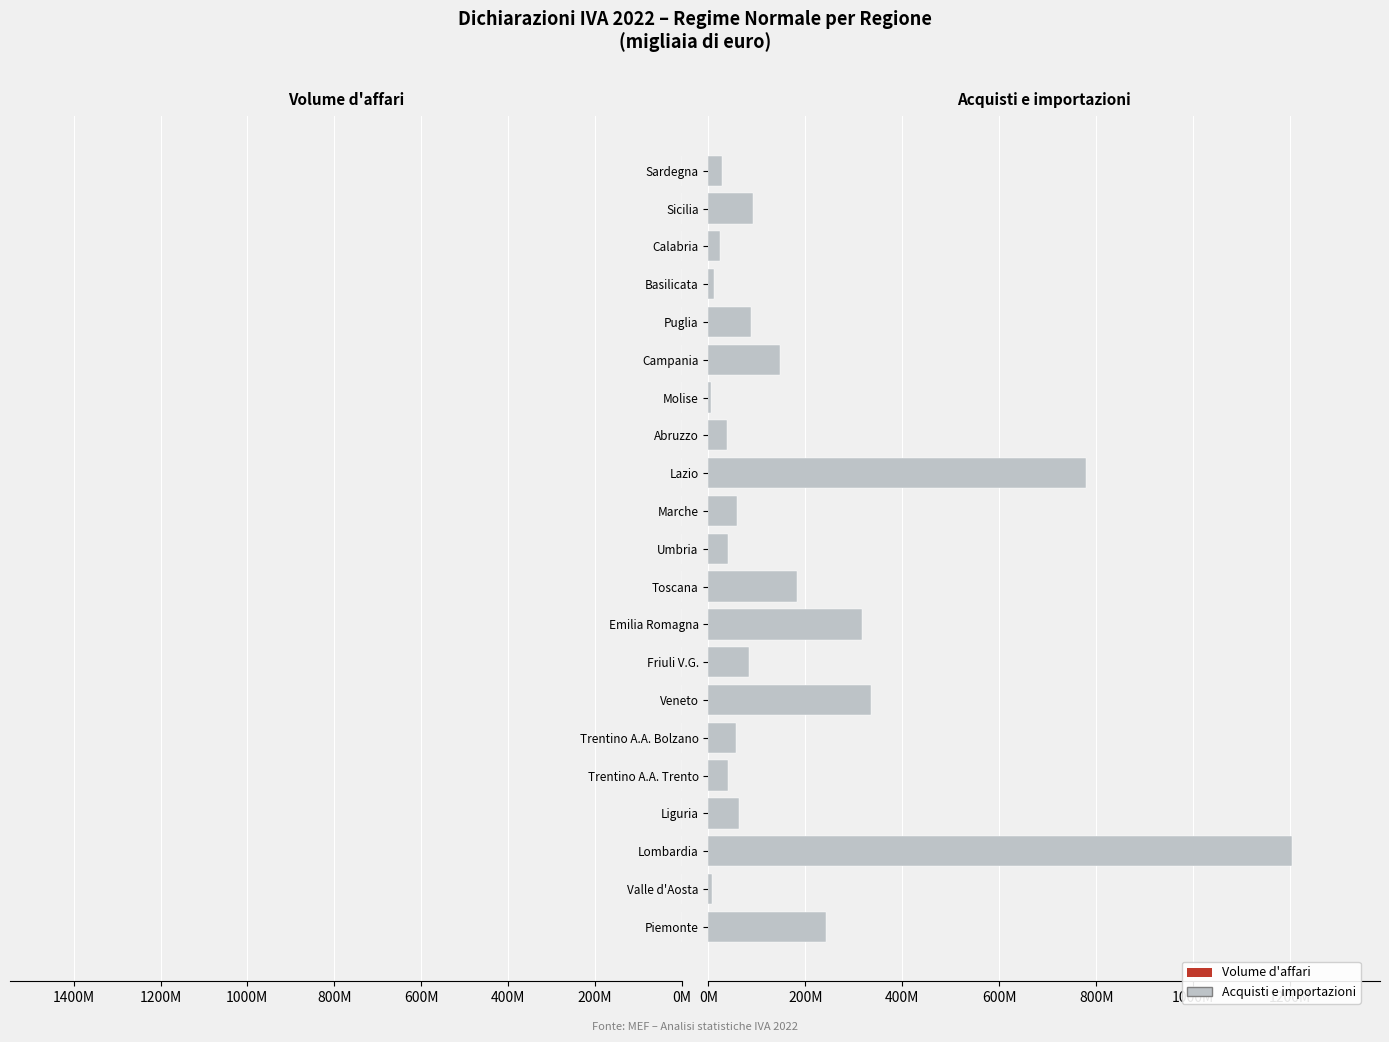

What is the sum of all Acquisti e importazioni values?

3844319755